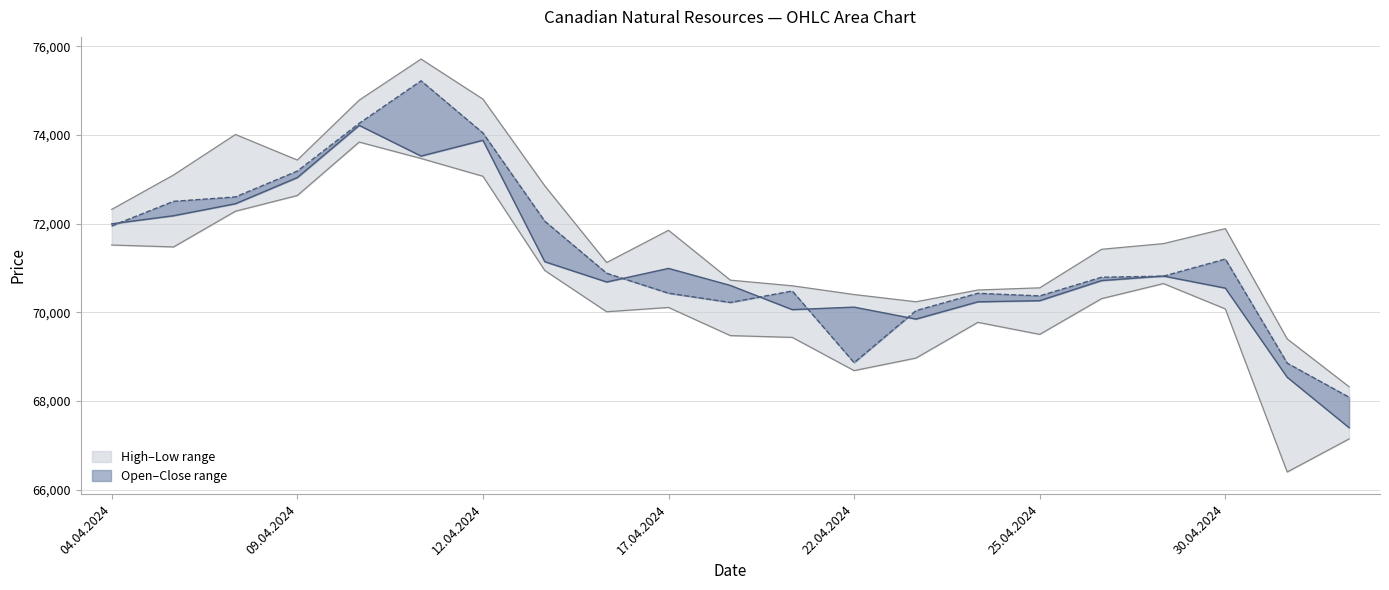

Between 18.04.2024 and 15.04.2024, which is larger?

15.04.2024